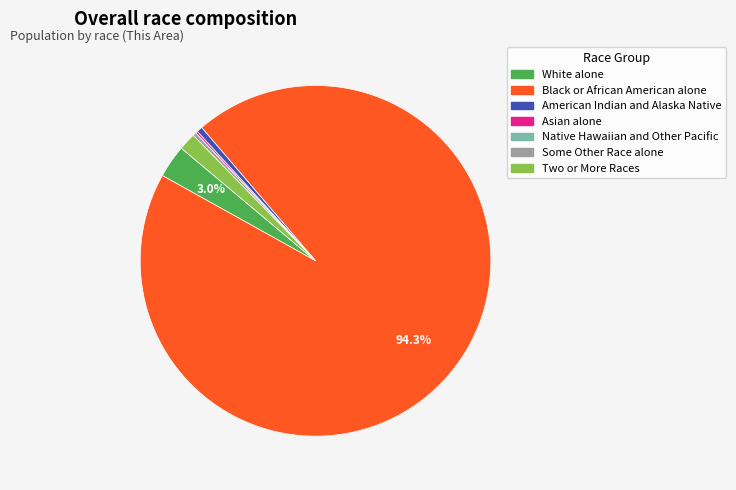

To the nearest percent, what portion does American Indian and Alaska Native represent?

1%